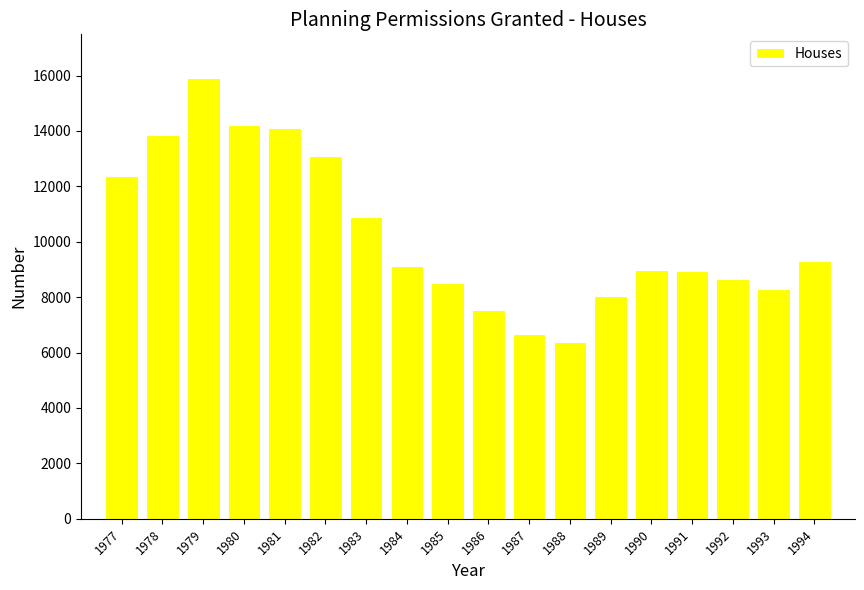

What is the ratio of the value at 1978 to the value at 1977?

1.1